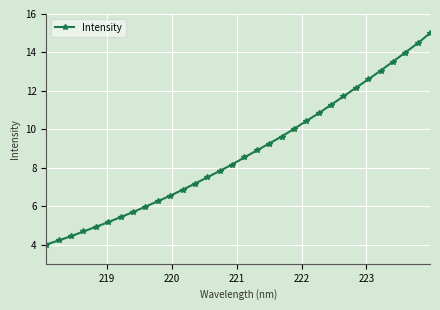

How many lines are shown in the chart?

1